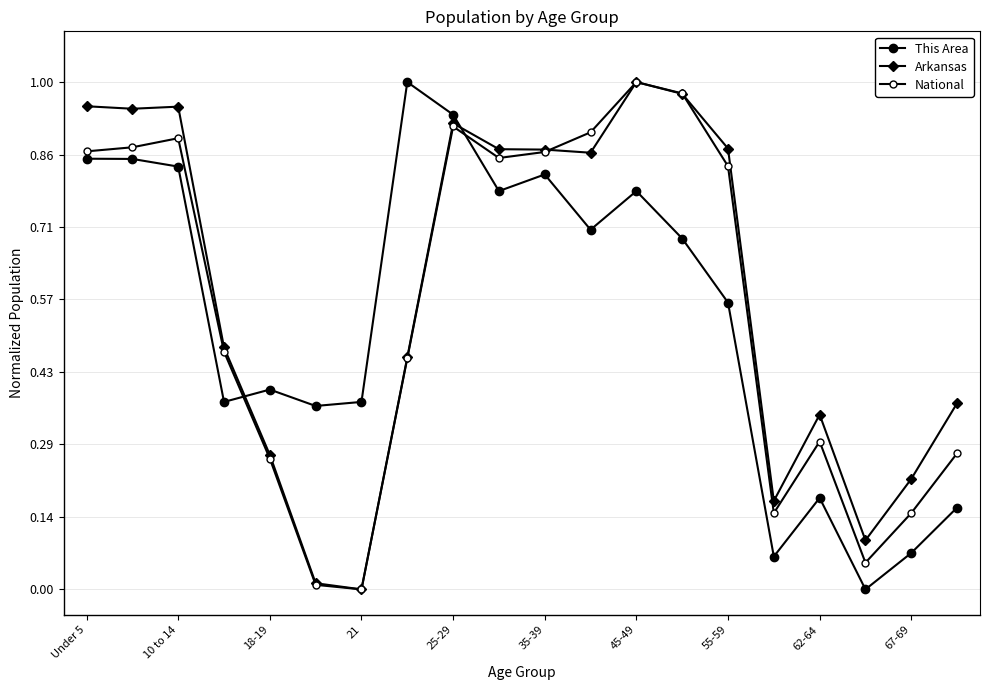

How many values in the This Area series exceed 0?

19